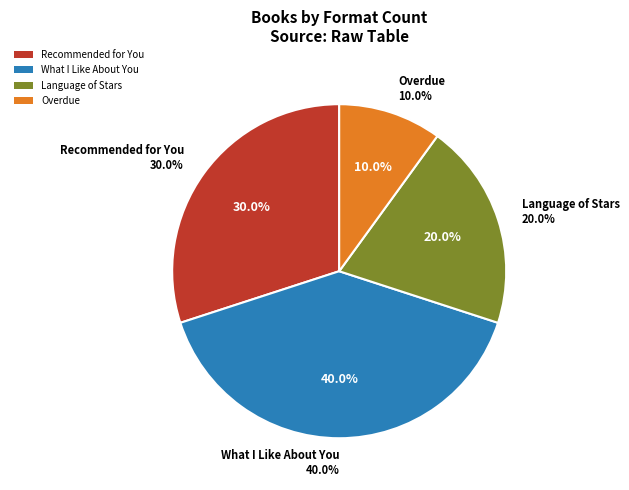

Is it true that Recommended for You is 30% of the pie?

True